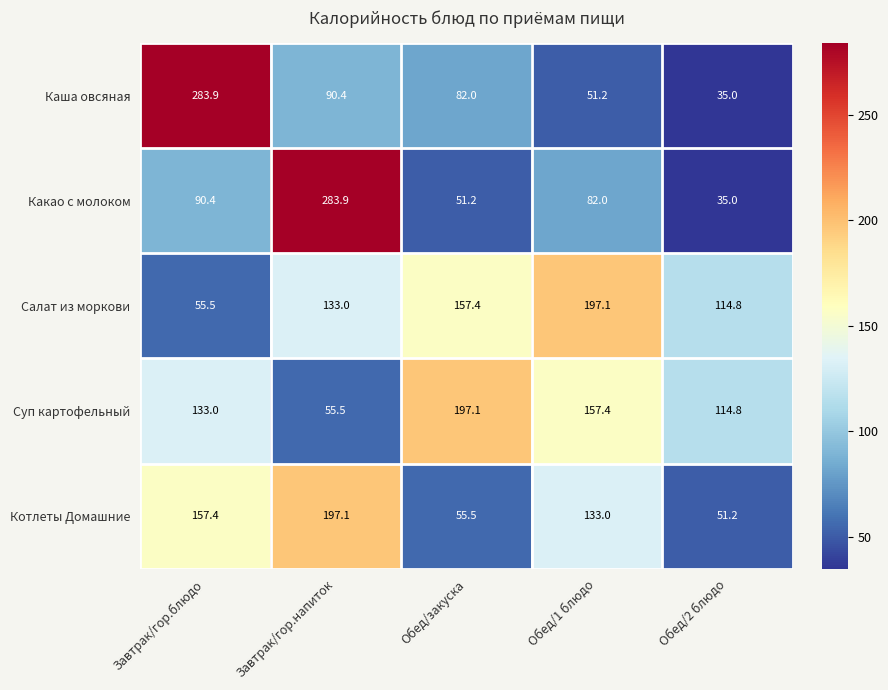

Where is Какао с молоком nearest to the value 159?

Завтрак/гор.блюдо